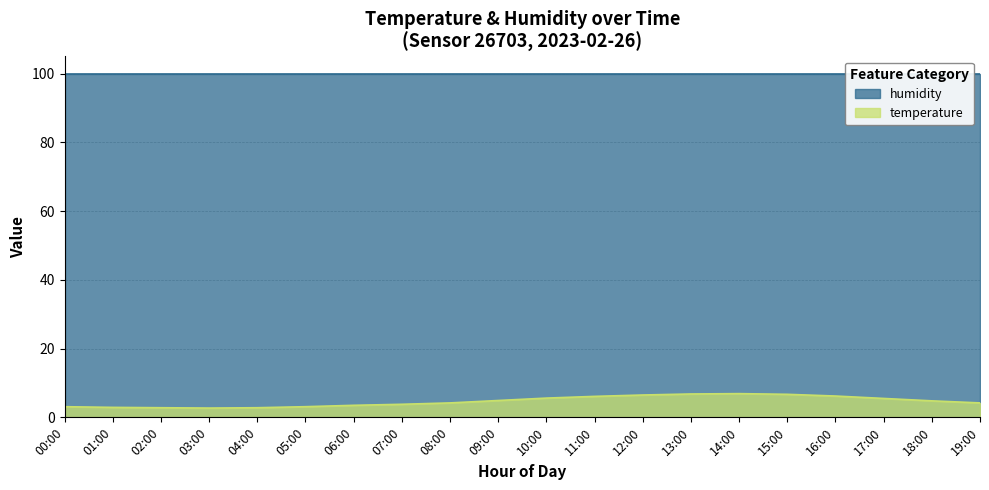

How many interior local valleys (lower than both neighbors) does the data have?

1